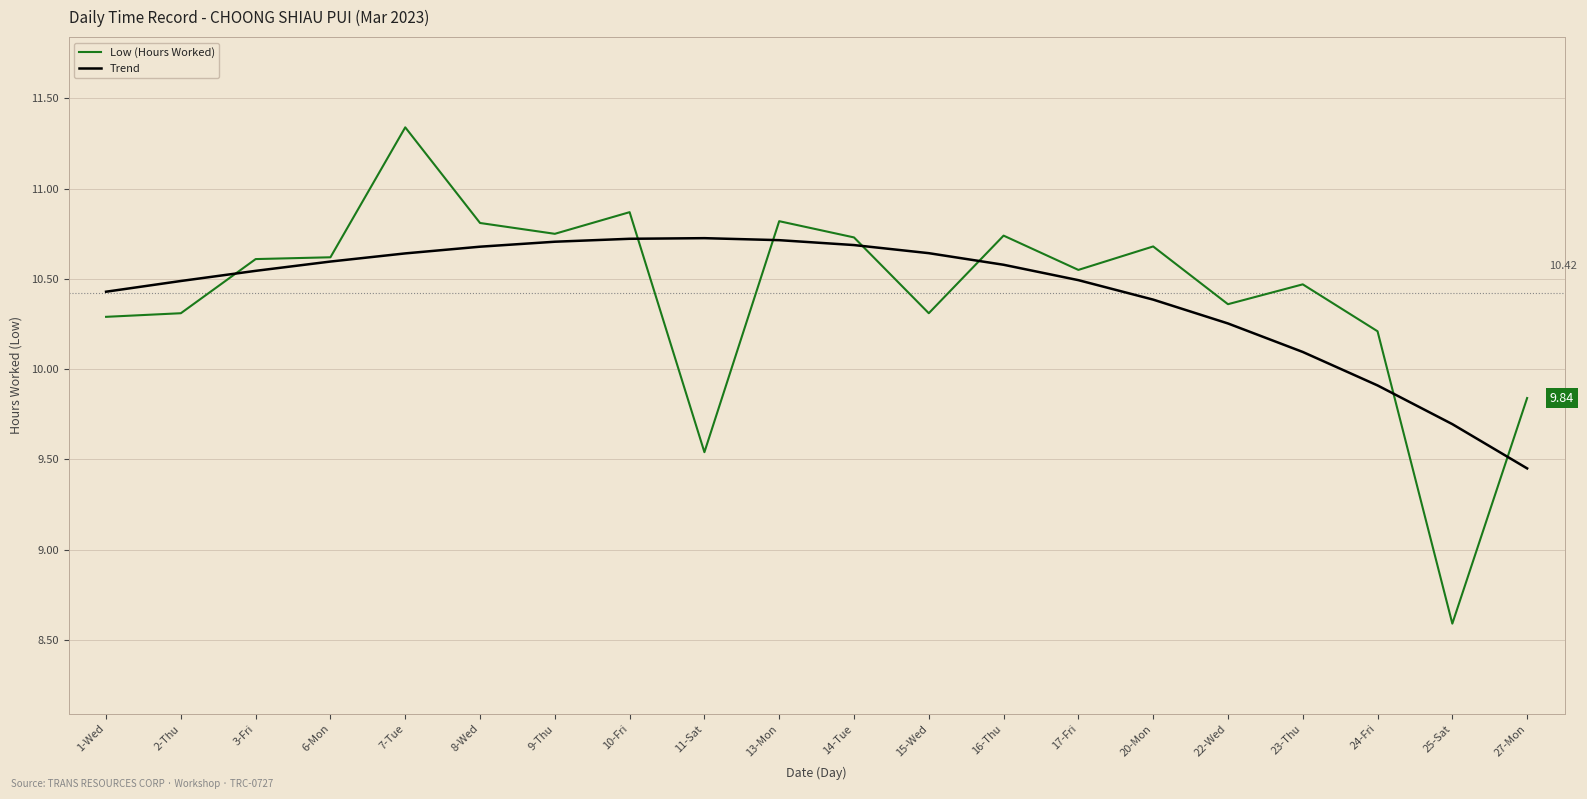

Which series has the largest range (max minus min)?

Low (Hours Worked)